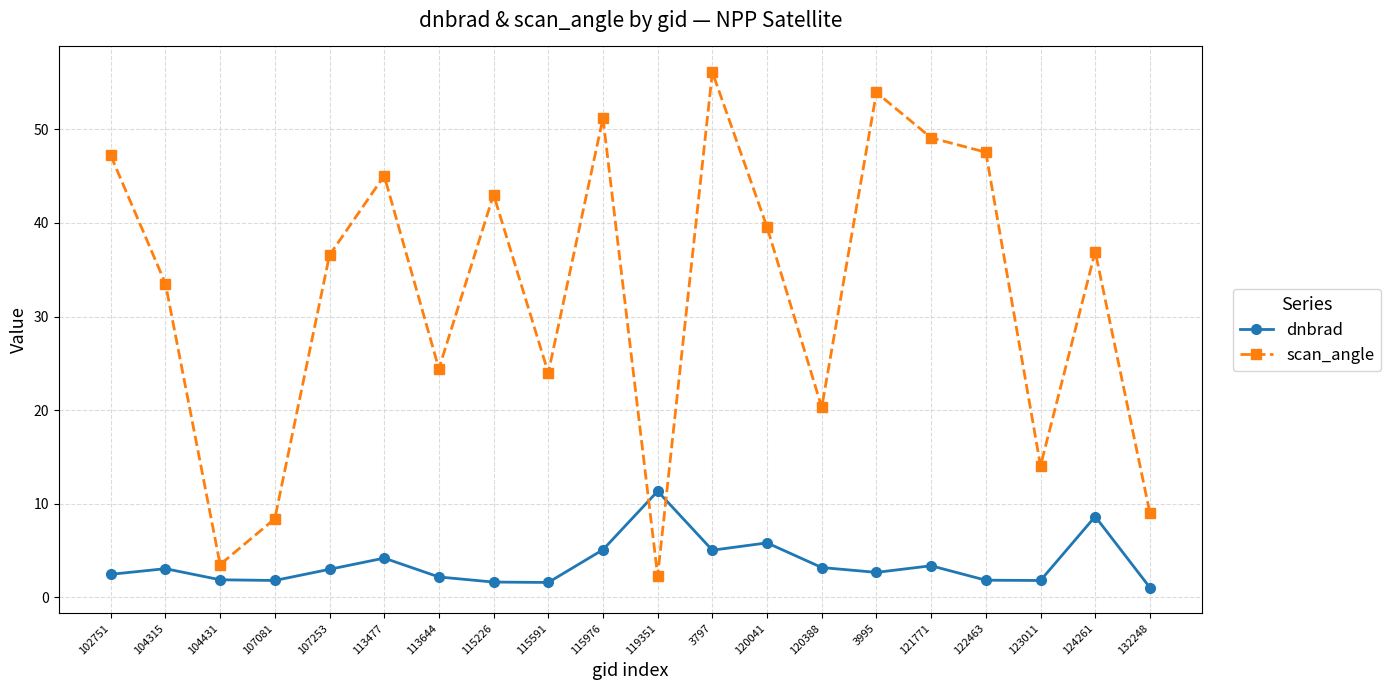

Is this an area chart (filled region under the line)?

No